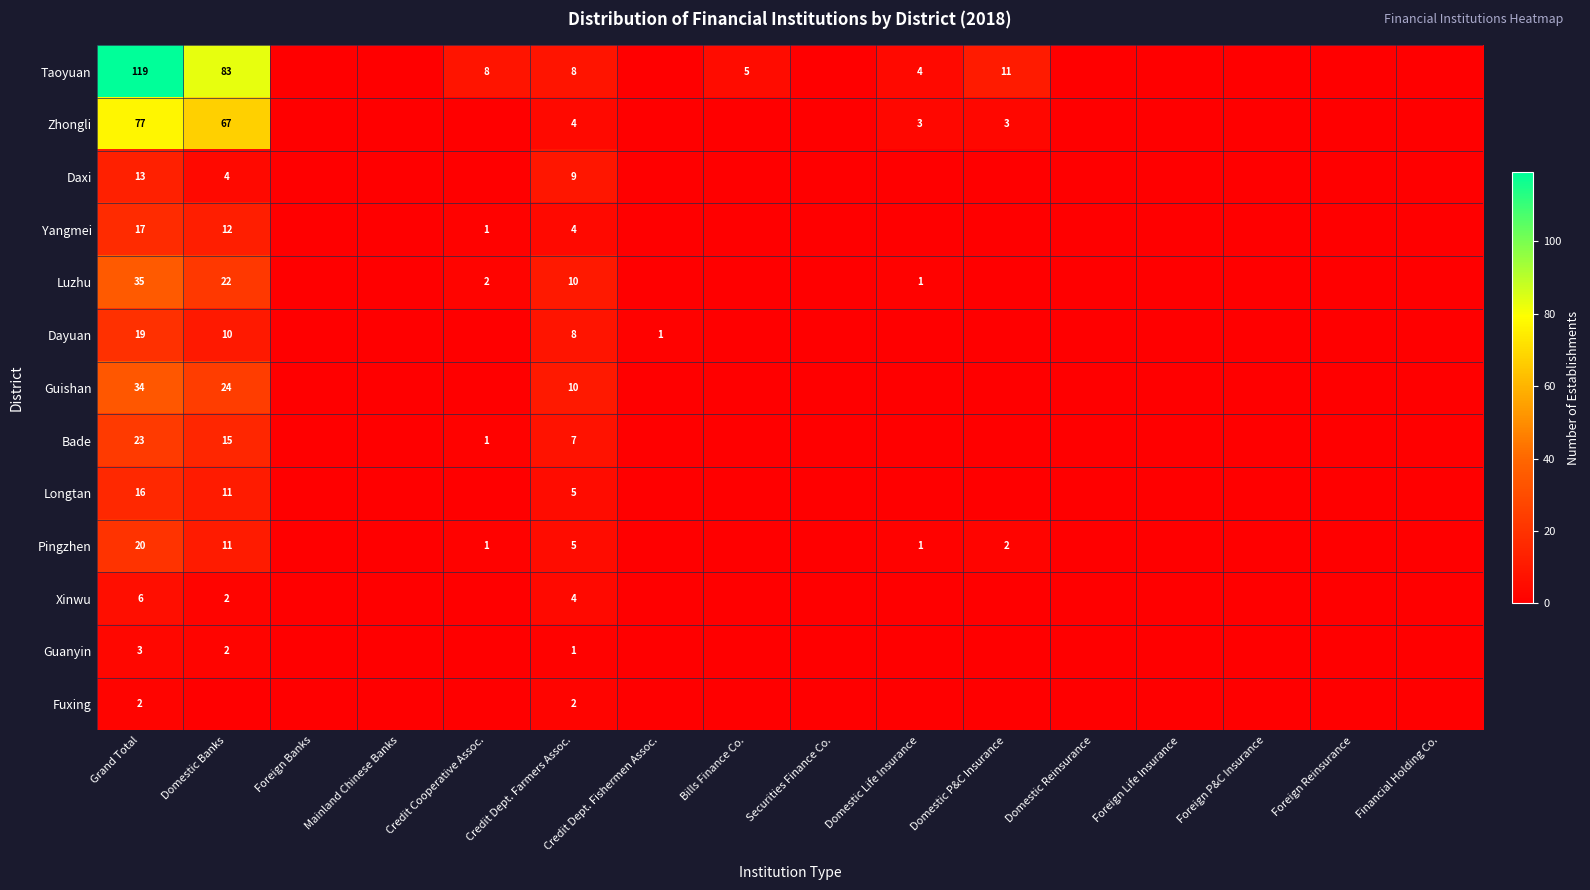

The Yangmei series shows 4 at Credit Dept. Farmers Assoc.. True or false?

True